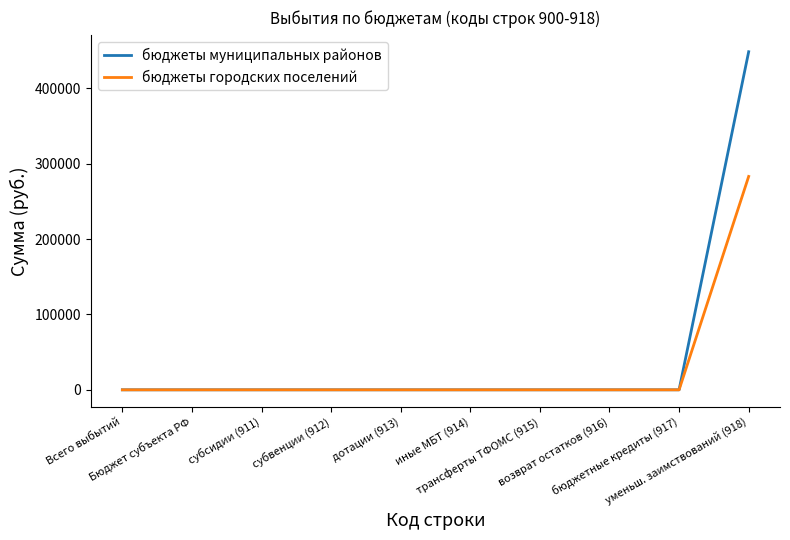

Which series has the widest spread of values?

бюджеты муниципальных районов